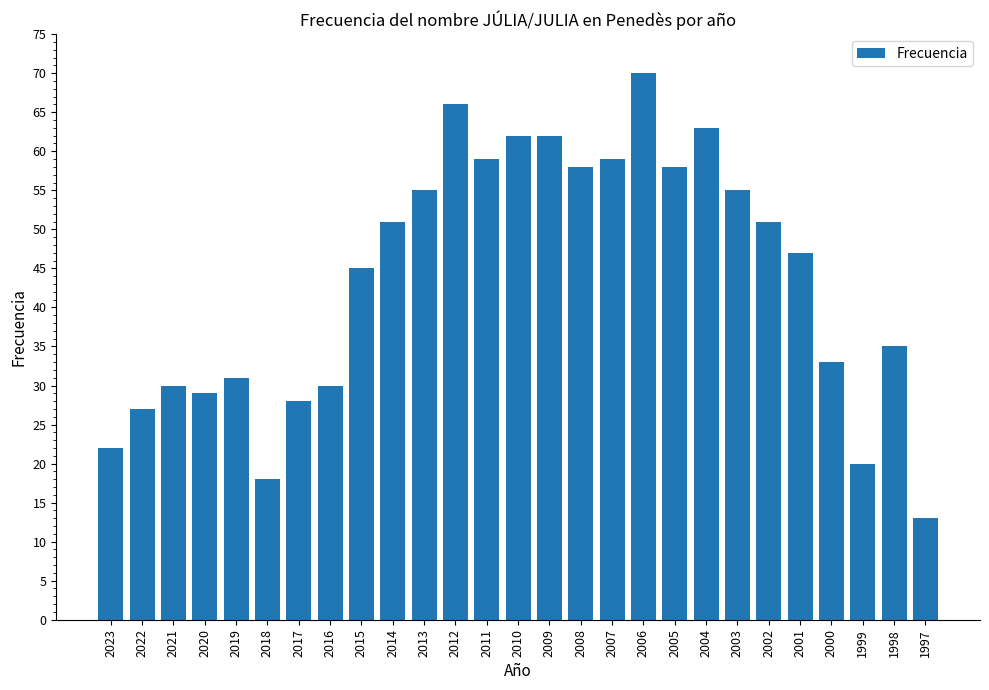

Reading left to right, what are all the values shown in this chart?

2023=22	2022=27	2021=30	2020=29	2019=31	2018=18	2017=28	2016=30	2015=45	2014=51	2013=55	2012=66	2011=59	2010=62	2009=62	2008=58	2007=59	2006=70	2005=58	2004=63	2003=55	2002=51	2001=47	2000=33	1999=20	1998=35	1997=13